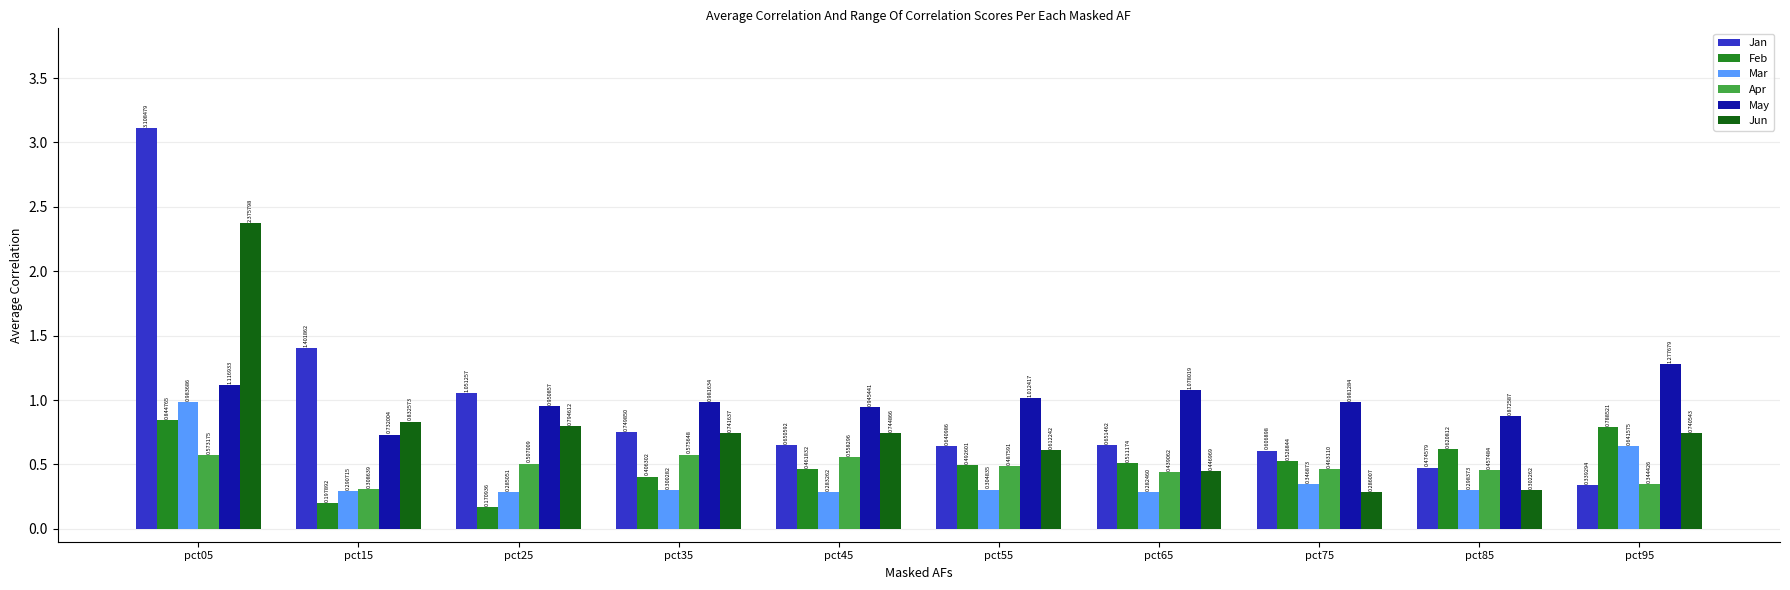

What is the sum of all Feb values?

5.0